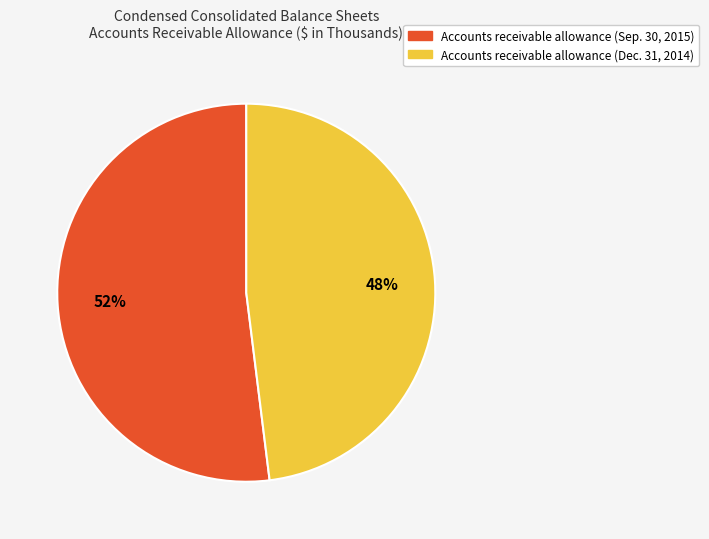

To the nearest percent, what portion does Accounts receivable allowance (Dec. 31, 2014) represent?

48%